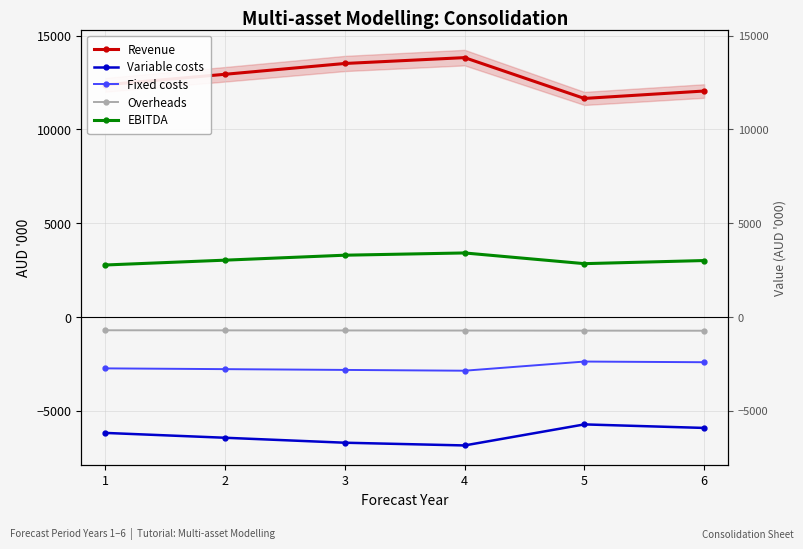

What is the sum of the Variable costs values at 4 and 3?

-13525.9